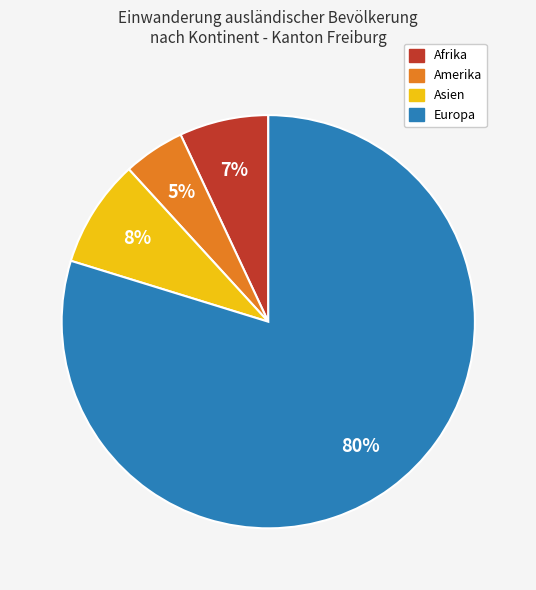

To the nearest percent, what is the average slice percentage?

25%